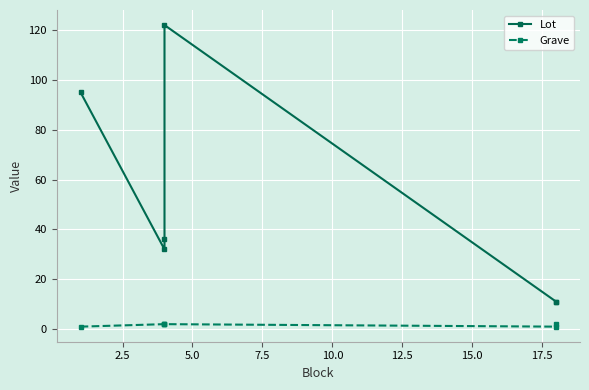

How many lines are shown in the chart?

2